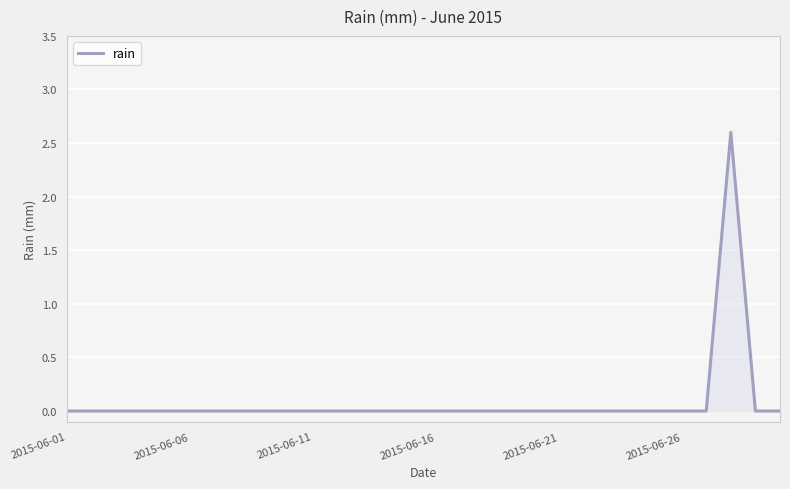

What is the difference between the maximum and minimum values?

2.6